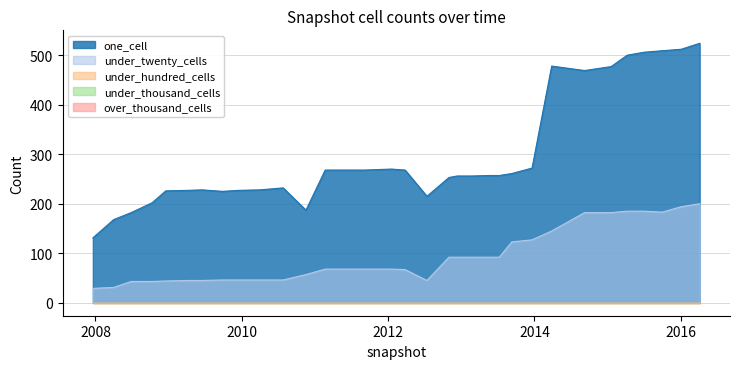

True or false: under_thousand_cells has more than 2 interior local peaks.

False